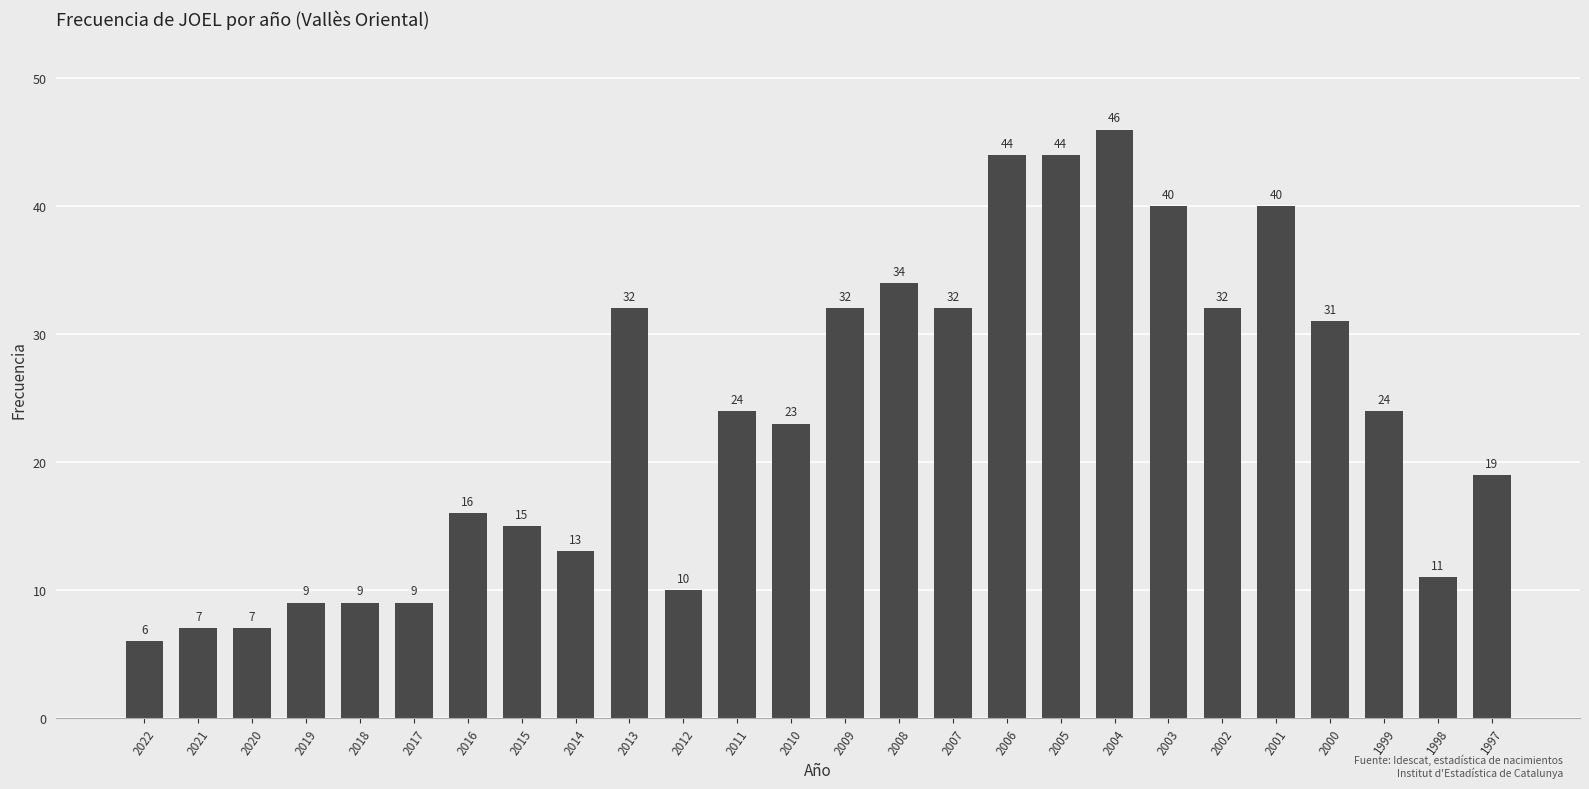

Reading right to left, what are all the values shown in this chart?

1997=19	1998=11	1999=24	2000=31	2001=40	2002=32	2003=40	2004=46	2005=44	2006=44	2007=32	2008=34	2009=32	2010=23	2011=24	2012=10	2013=32	2014=13	2015=15	2016=16	2017=9	2018=9	2019=9	2020=7	2021=7	2022=6